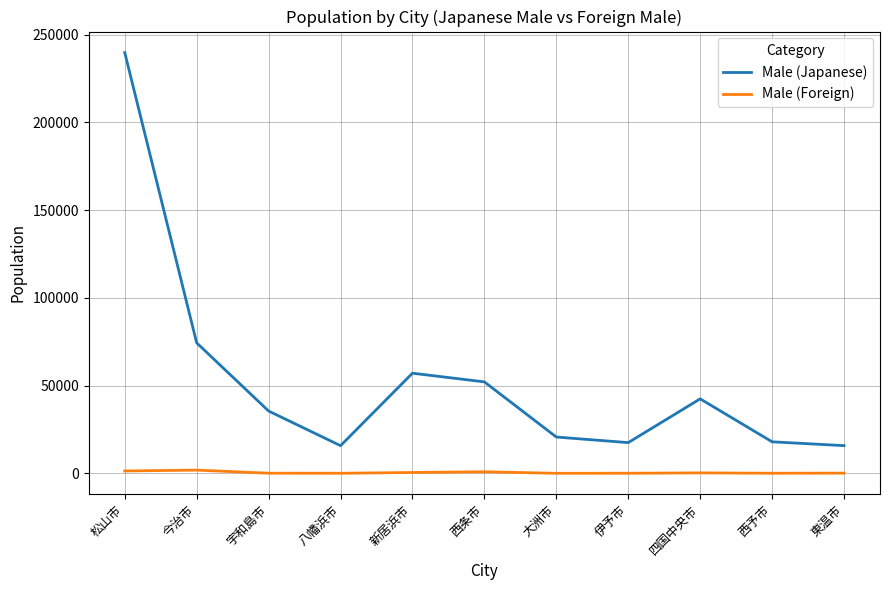

What is the difference between the maximum and minimum values in the Male (Japanese) series?

224054